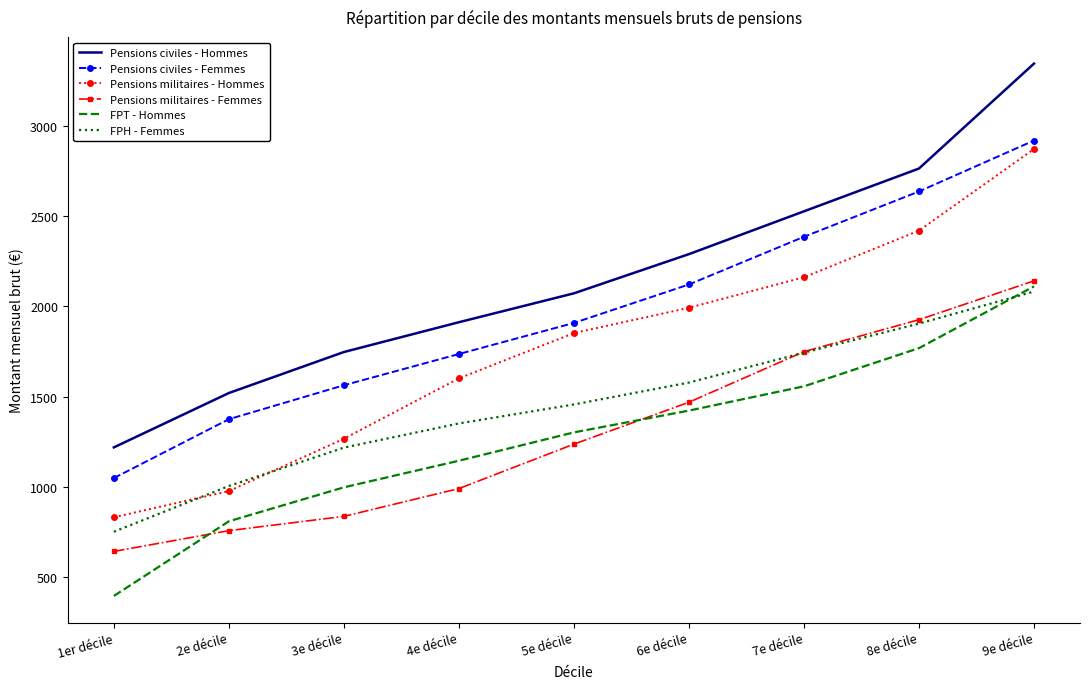

Which series has the largest range (max minus min)?

Pensions civiles - Hommes